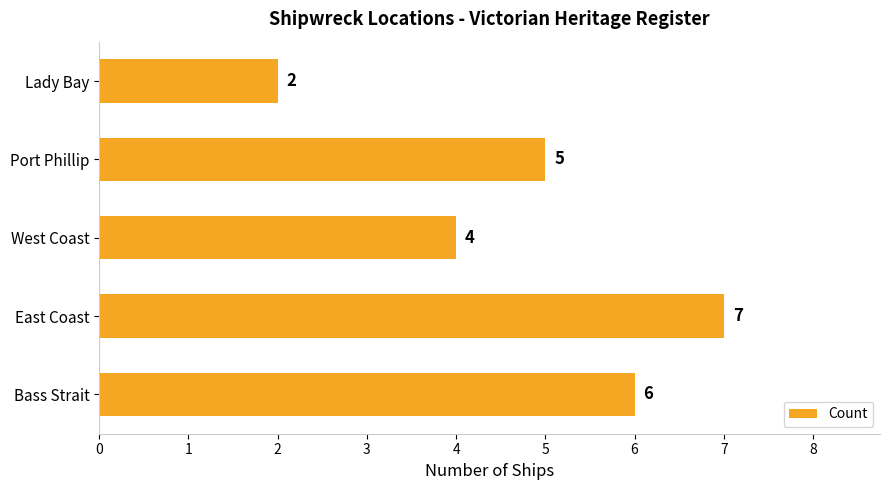

Between Lady Bay and Port Phillip, which is larger?

Port Phillip